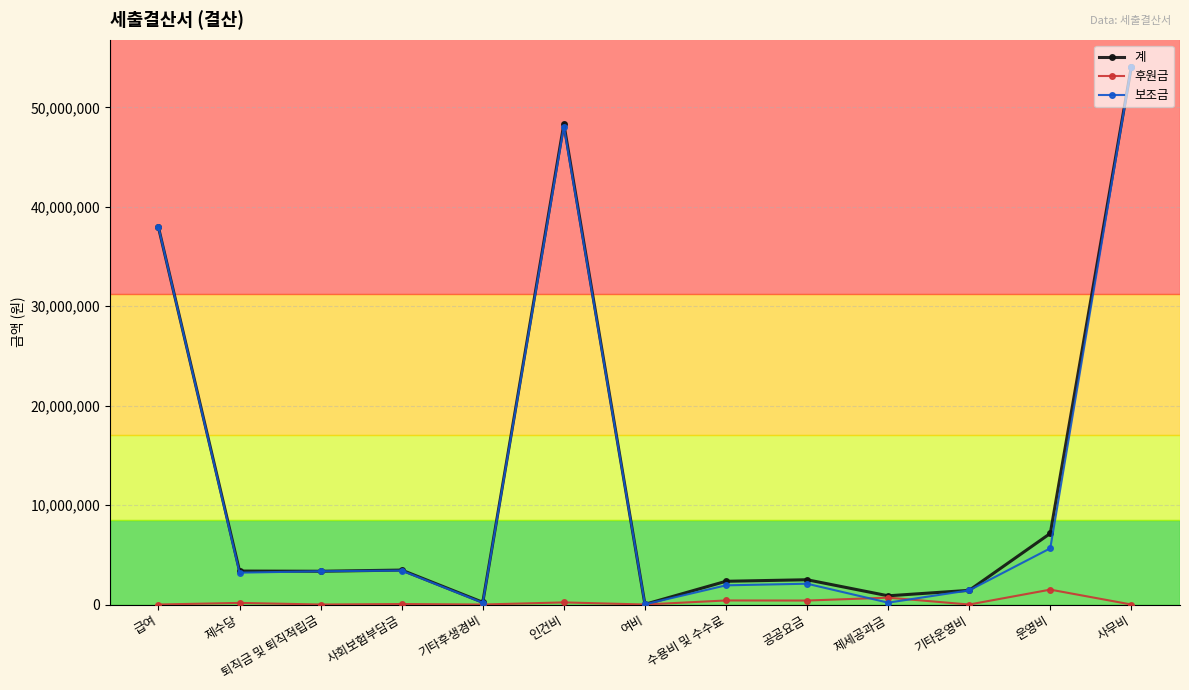

Where is 보조금 nearest to the value 27057200?

급여